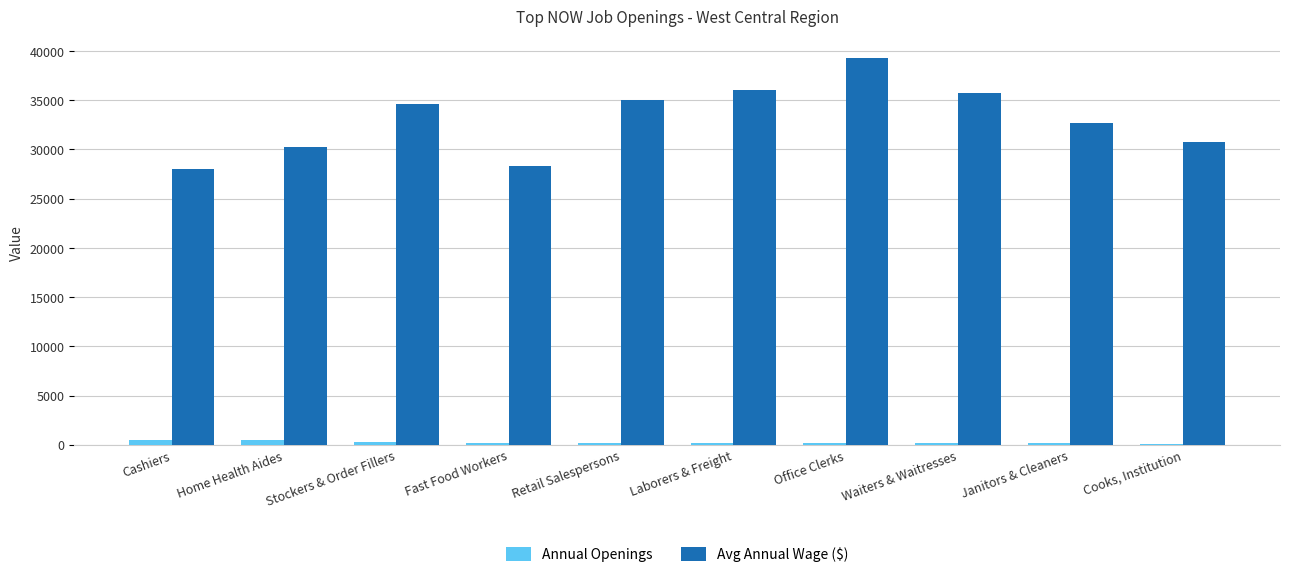

Which series has the largest total across all categories?

Avg Annual Wage ($)